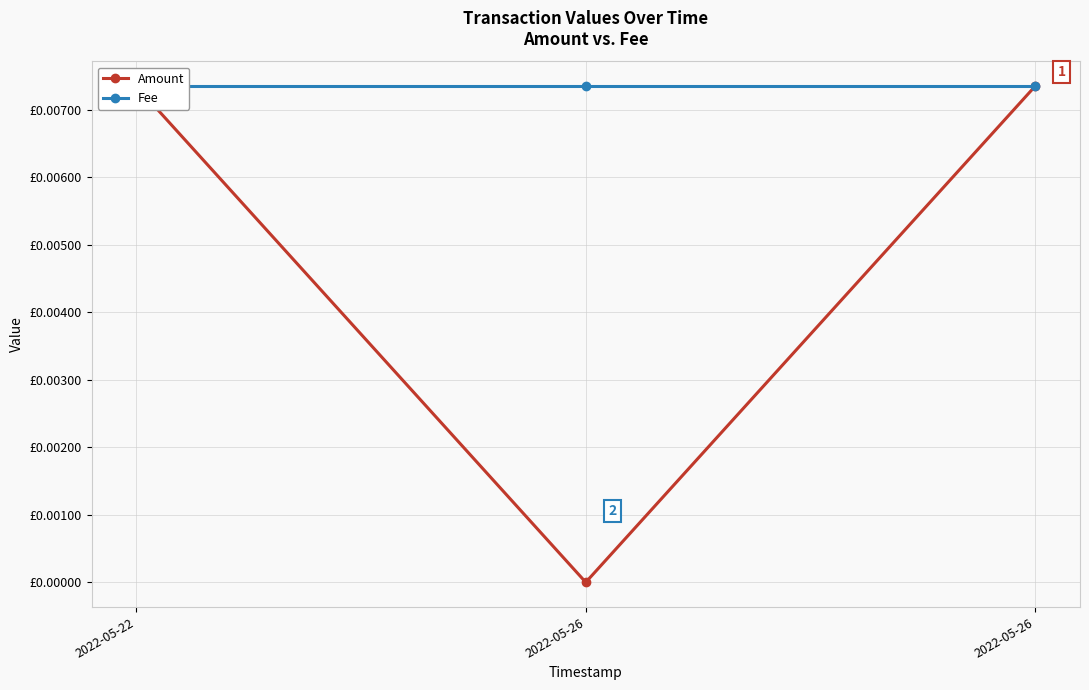

How many categories are shown in the chart?

3